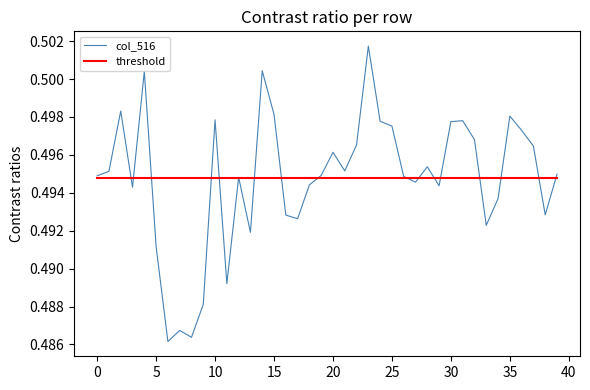

Which series ends up on top after the final intersection of col_516 and threshold?

col_516